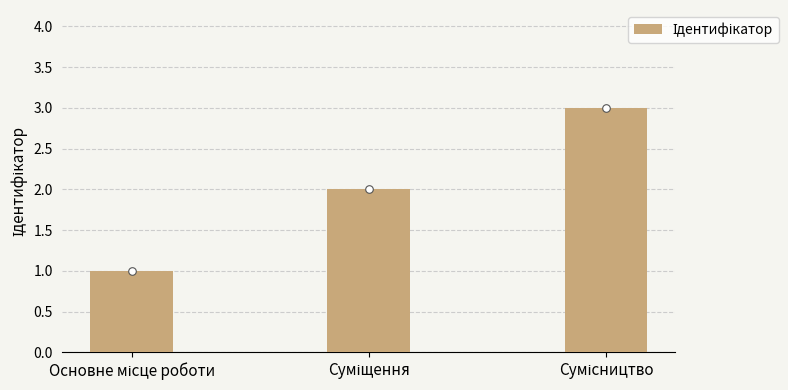

What is the change in value from Основне місце роботи to Суміщення?

+1